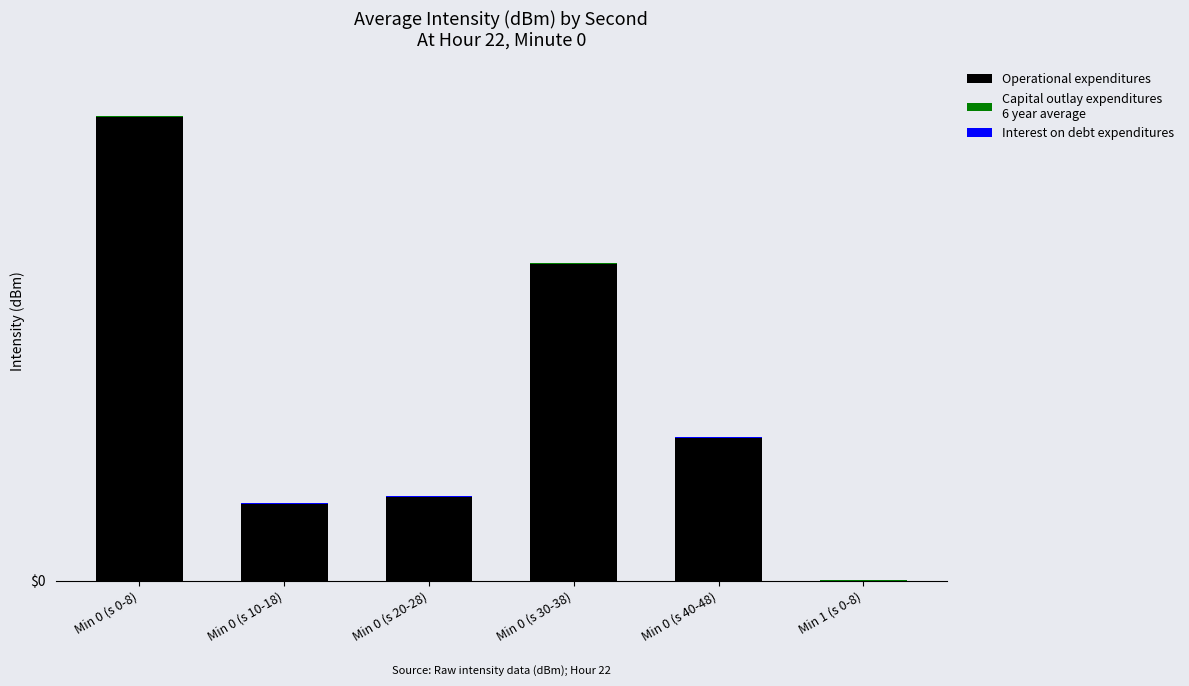

Are the bars grouped side by side (vs. stacked)?

No